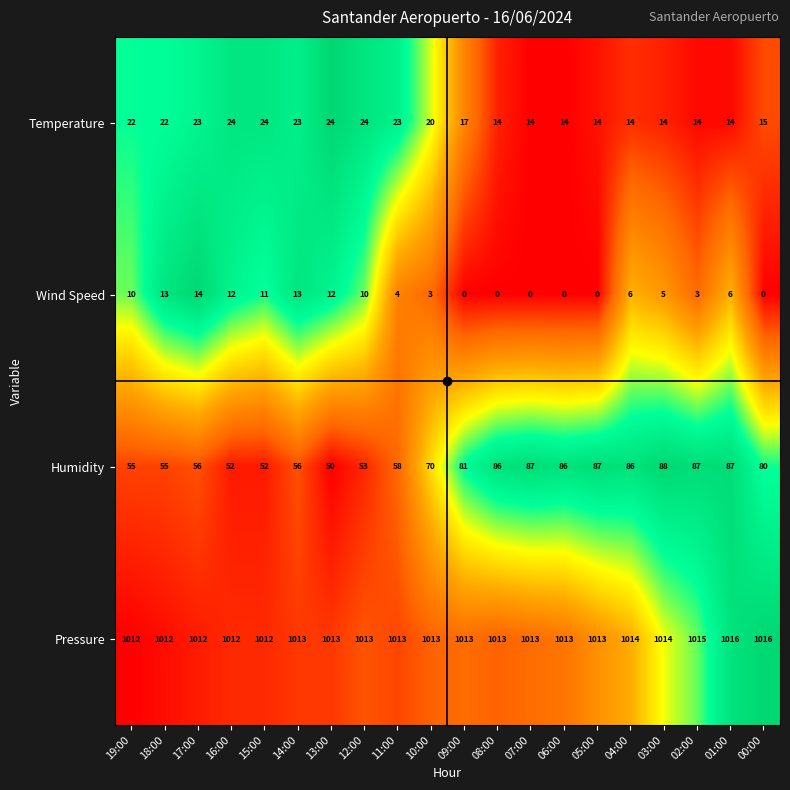

What value does the Humidity series have at 08:00, to the nearest 5?

85